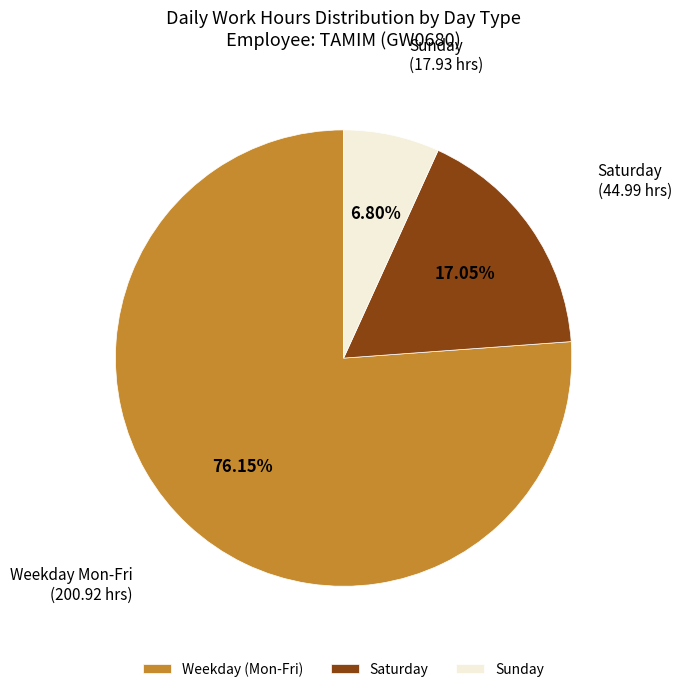

Approximately how many times larger is the value at Weekday (Mon-Fri) compared to Sunday?

11.2